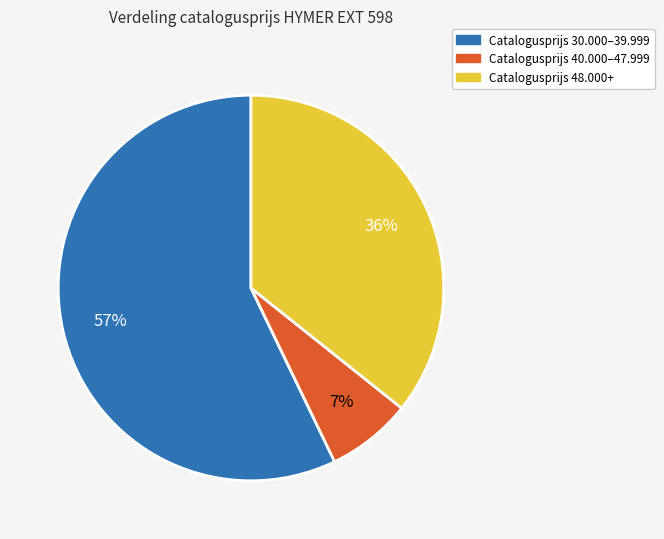

Is it true that Catalogusprijs 40.000–47.999 is 19% of the pie?

False